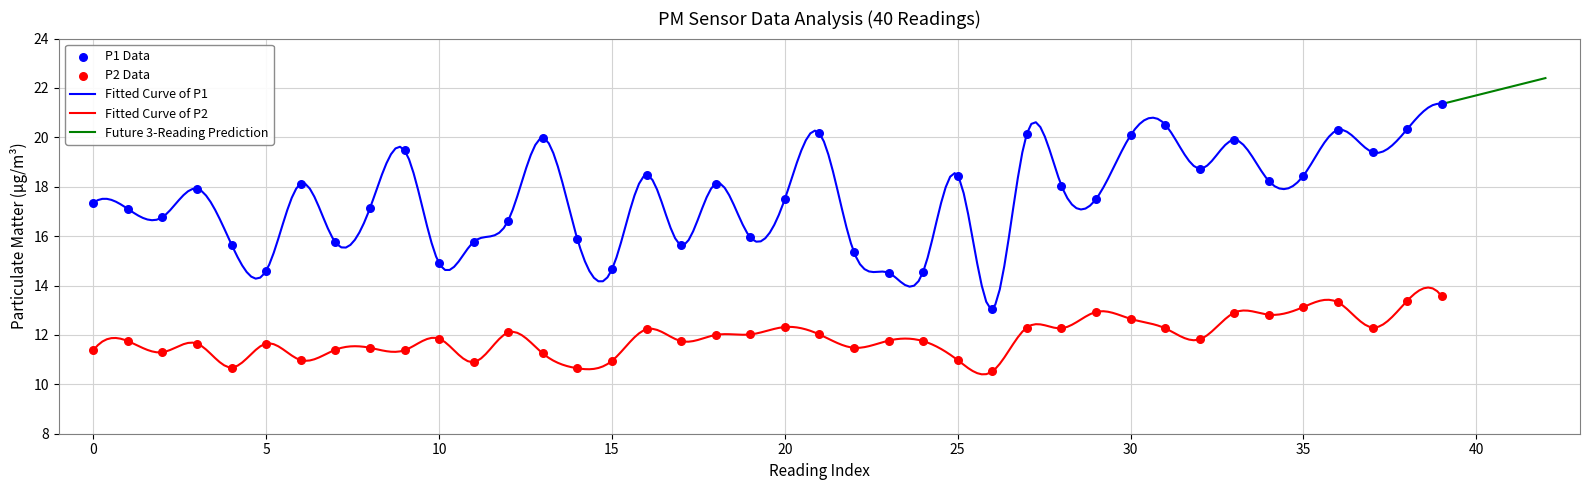

Which series has the largest Y range (max minus min)?

P1